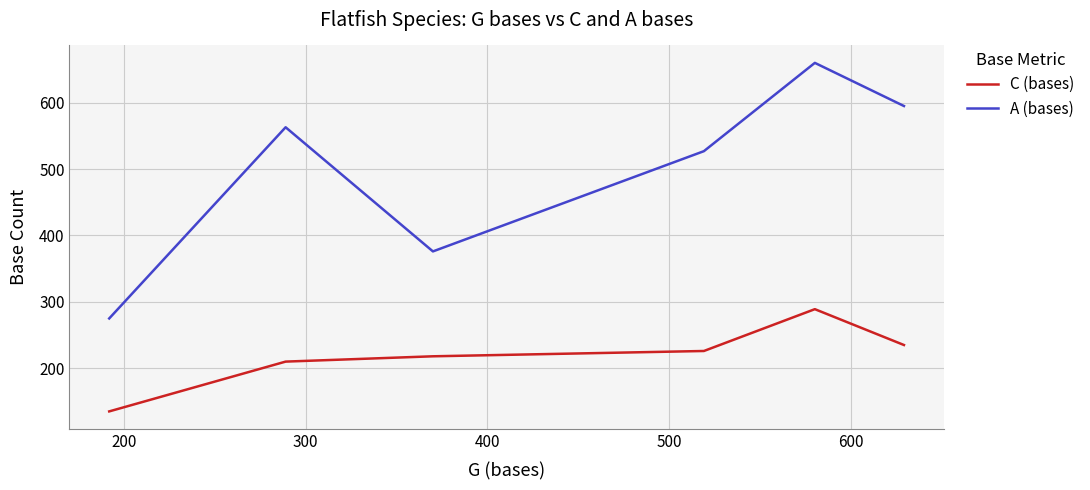

What is the greatest value displayed?

660